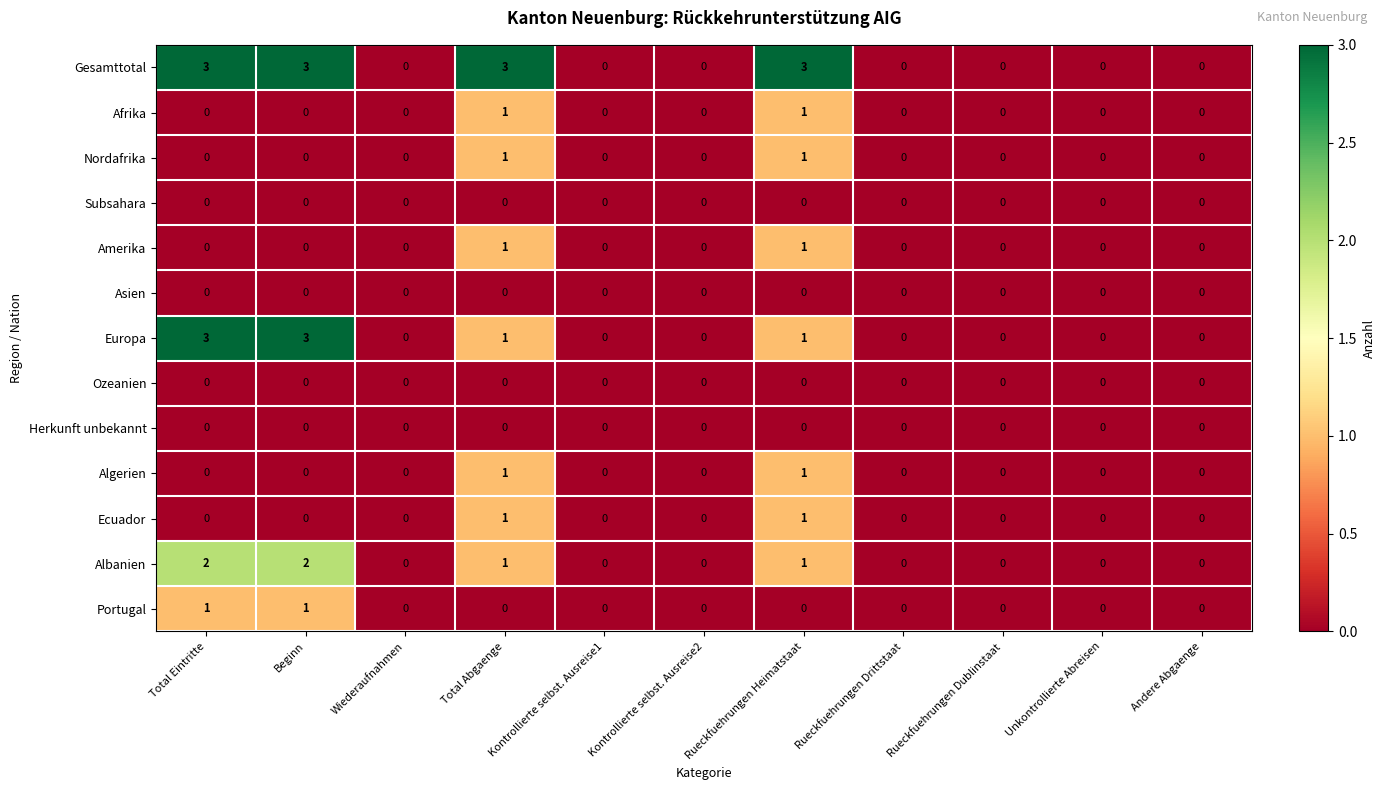

Count the number of data series in this chart.

13